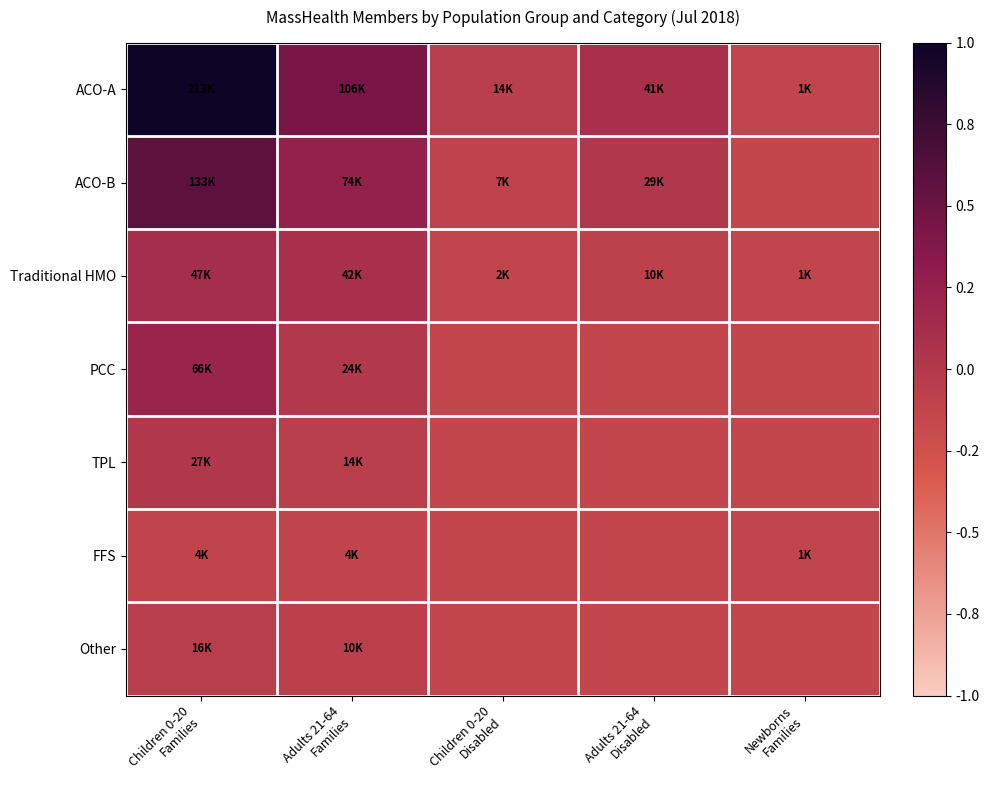

Reading left to right, what are all the values shown in this chart?

ACO-A: Children 0-20
Families=1.0	Adults 21-64
Families=0.4	Children 0-20
Disabled=-0.1	Adults 21-64
Disabled=0.1	Newborns
Families=-0.1
ACO-B: Children 0-20
Families=0.6	Adults 21-64
Families=0.3	Children 0-20
Disabled=-0.1	Adults 21-64
Disabled=0.0	Newborns
Families=-0.1
Traditional HMO: Children 0-20
Families=0.1	Adults 21-64
Families=0.1	Children 0-20
Disabled=-0.1	Adults 21-64
Disabled=-0.1	Newborns
Families=-0.1
PCC: Children 0-20
Families=0.2	Adults 21-64
Families=-0.0	Children 0-20
Disabled=-0.1	Adults 21-64
Disabled=-0.1	Newborns
Families=-0.1
TPL: Children 0-20
Families=0.0	Adults 21-64
Families=-0.1	Children 0-20
Disabled=-0.1	Adults 21-64
Disabled=-0.1	Newborns
Families=-0.1
FFS: Children 0-20
Families=-0.1	Adults 21-64
Families=-0.1	Children 0-20
Disabled=-0.1	Adults 21-64
Disabled=-0.1	Newborns
Families=-0.1
Other: Children 0-20
Families=-0.0	Adults 21-64
Families=-0.1	Children 0-20
Disabled=-0.1	Adults 21-64
Disabled=-0.1	Newborns
Families=-0.1